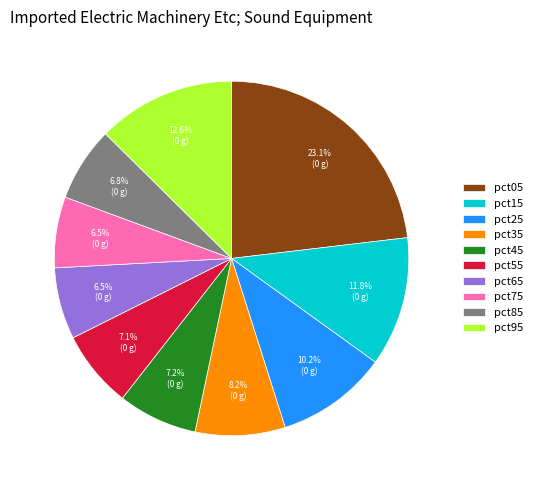

To the nearest percent, what percentage of the pie is pct45?

7%